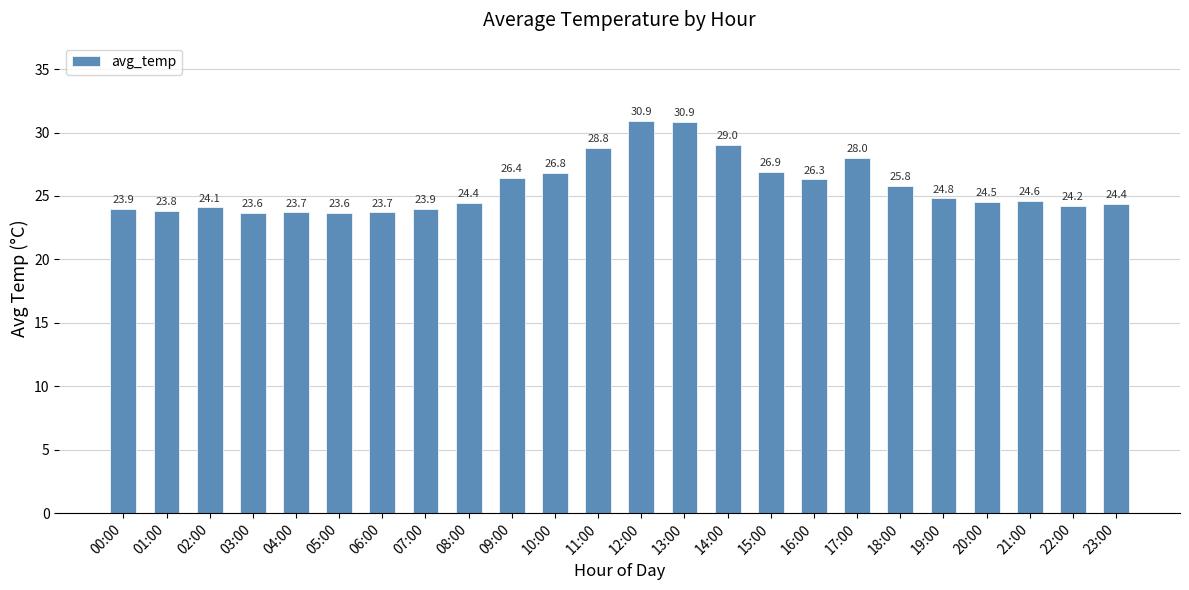

Where is the data nearest to the value 27?

15:00